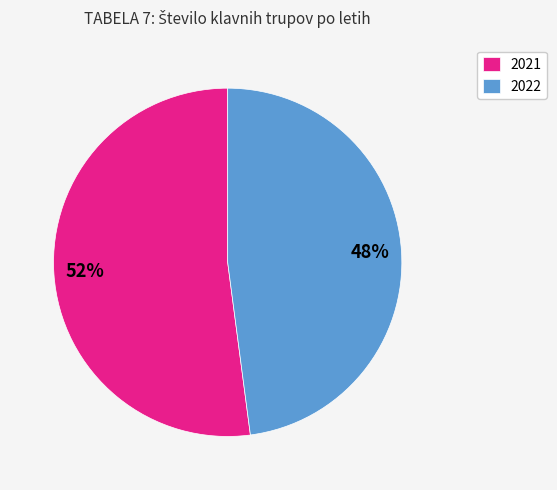

What percentage is the 2022 slice, to the nearest percent?

48%